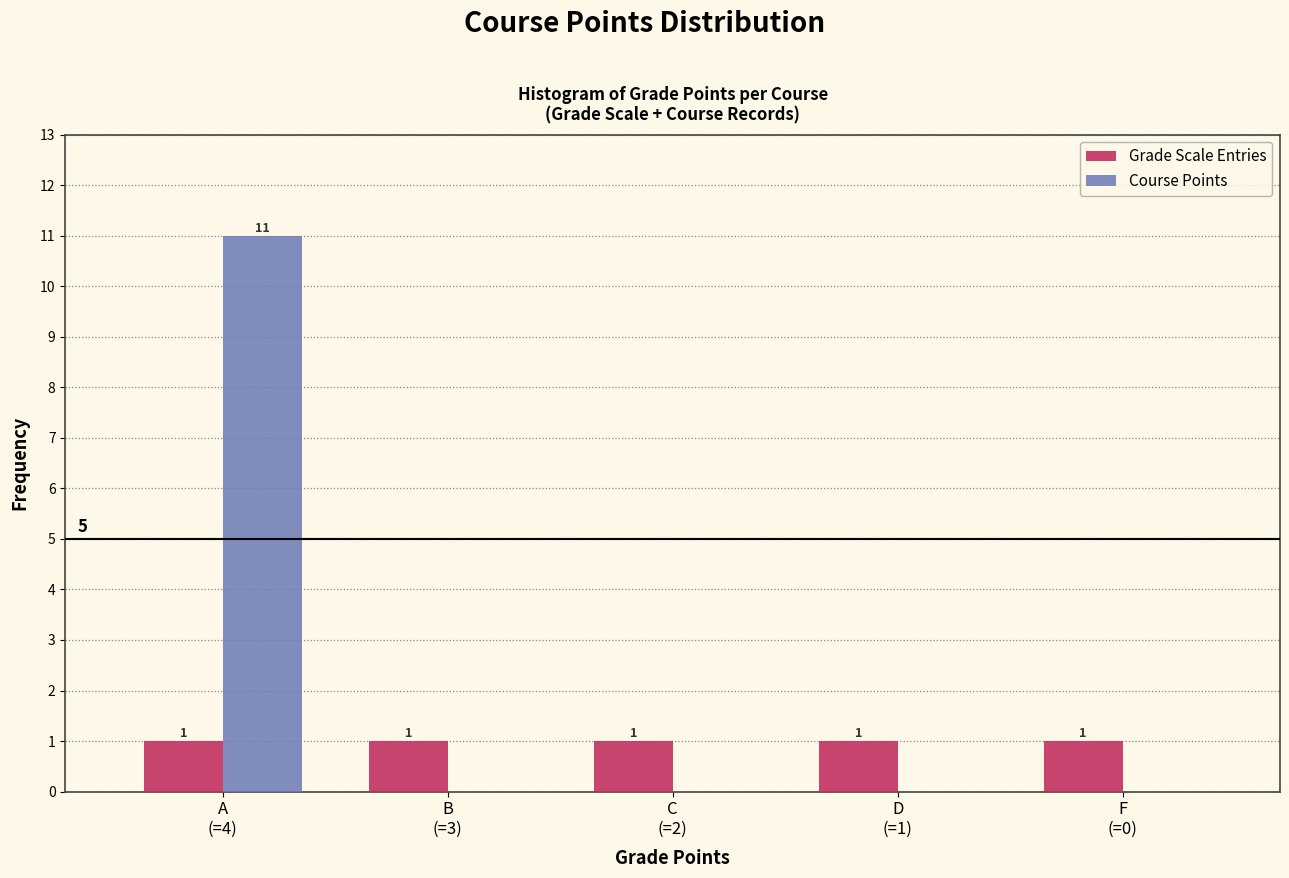

What is the sum of all Grade Scale Entries values?

5